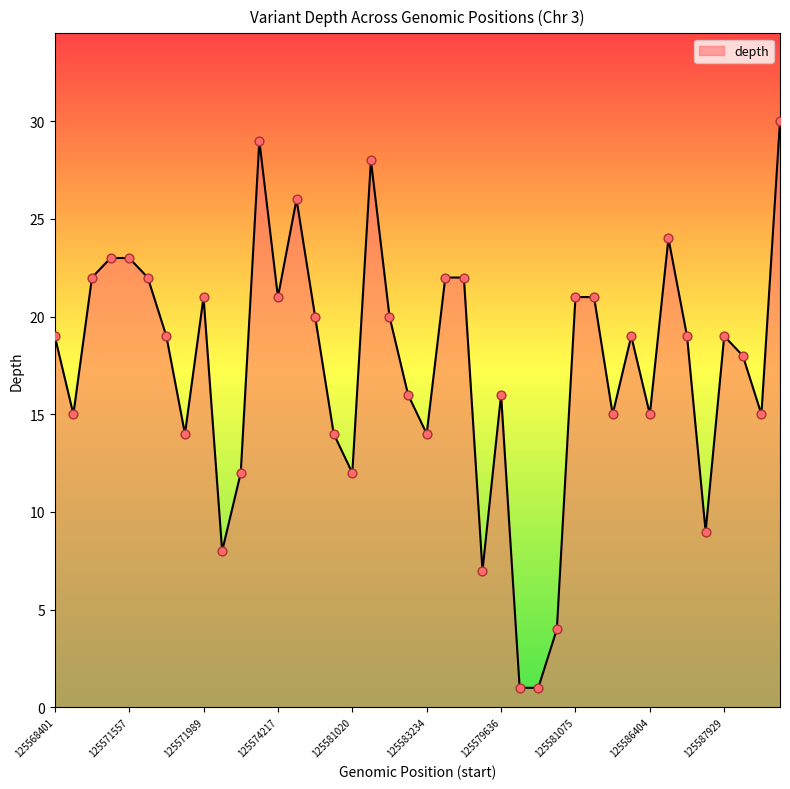

What is the difference between the maximum and minimum values?

29